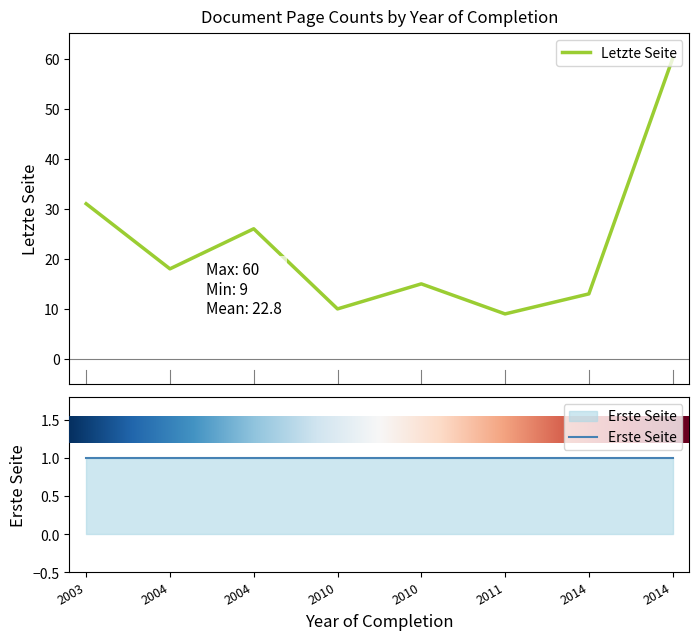

List the labels in order of Letzte Seite value, smallest first.

2011, 2010, 2014, 2010, 2004, 2004, 2003, 2014